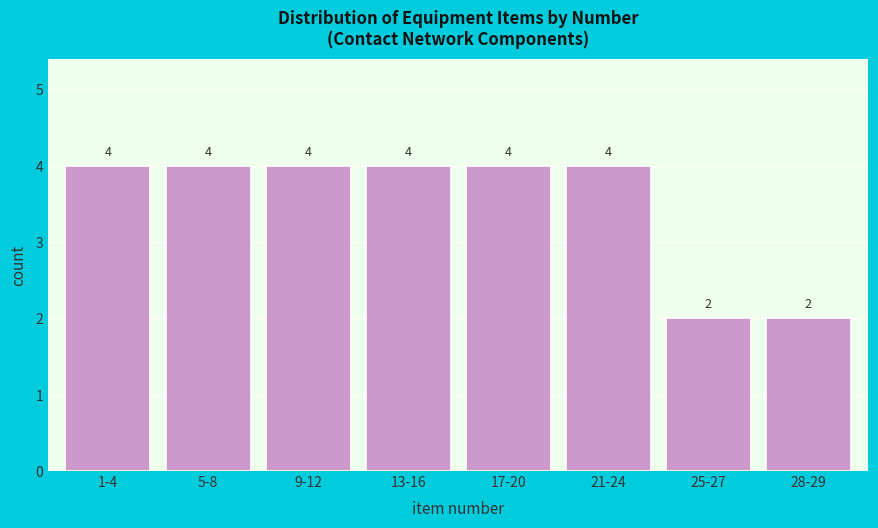

Reading right to left, extract all data points from this chart.

2	2	4	4	4	4	4	4